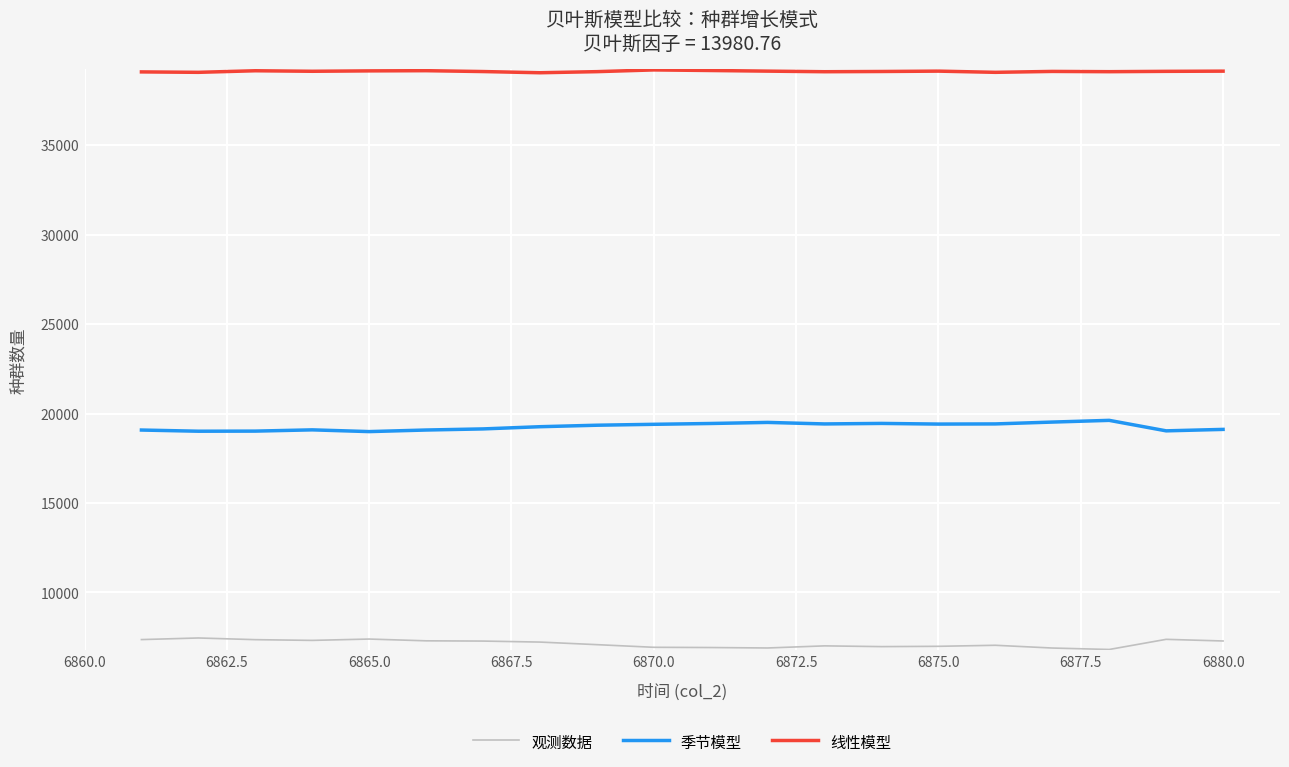

Which series has the largest total across all categories?

线性模型